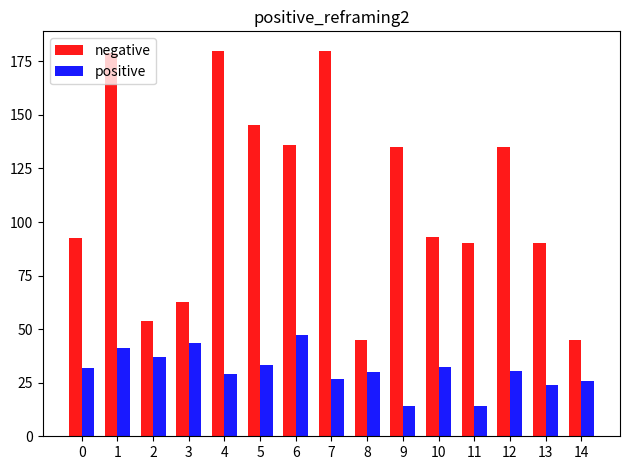

How many bars are there in total?

30